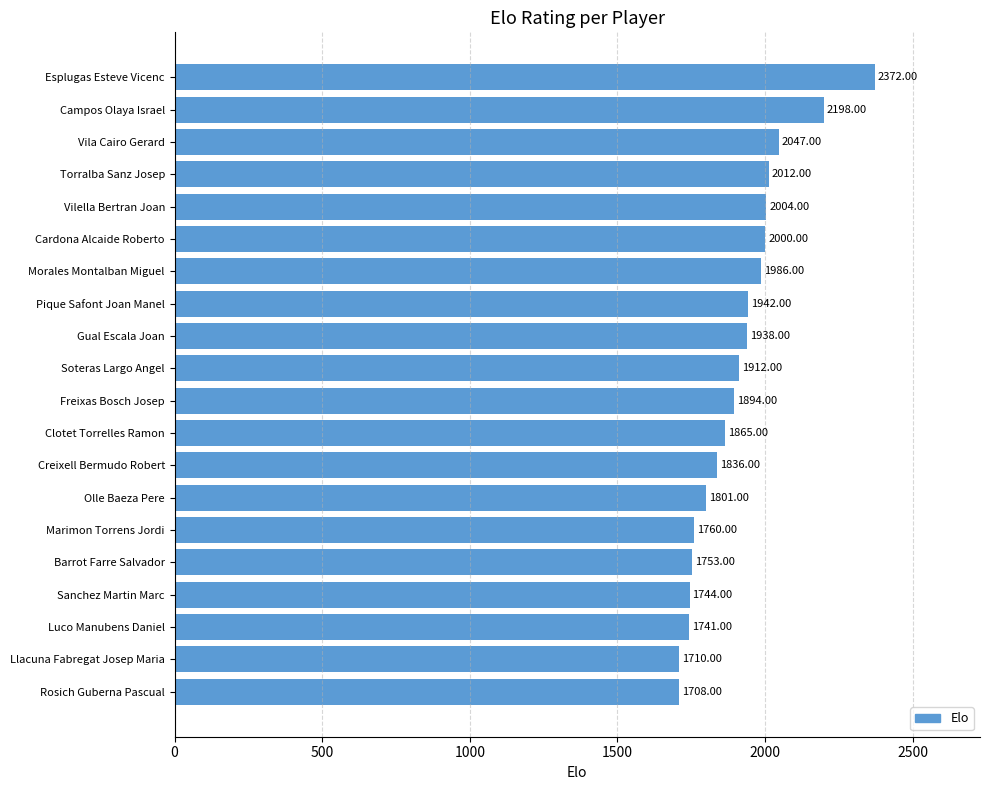

What is the change in value from Vilella Bertran Joan to Olle Baeza Pere?

-203